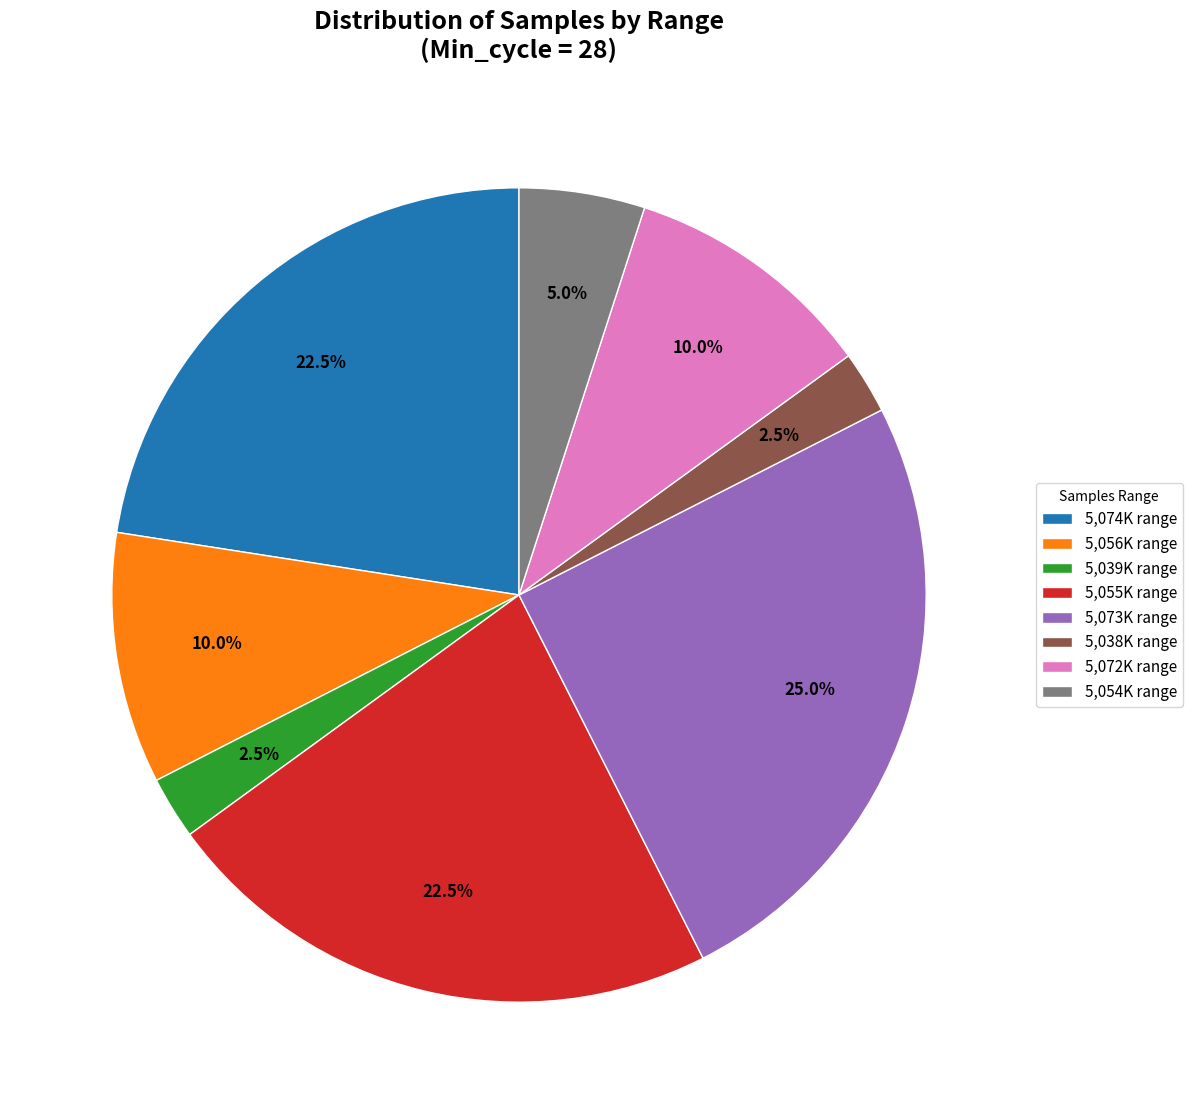

Does 5,039K range account for over 50% of the chart?

No